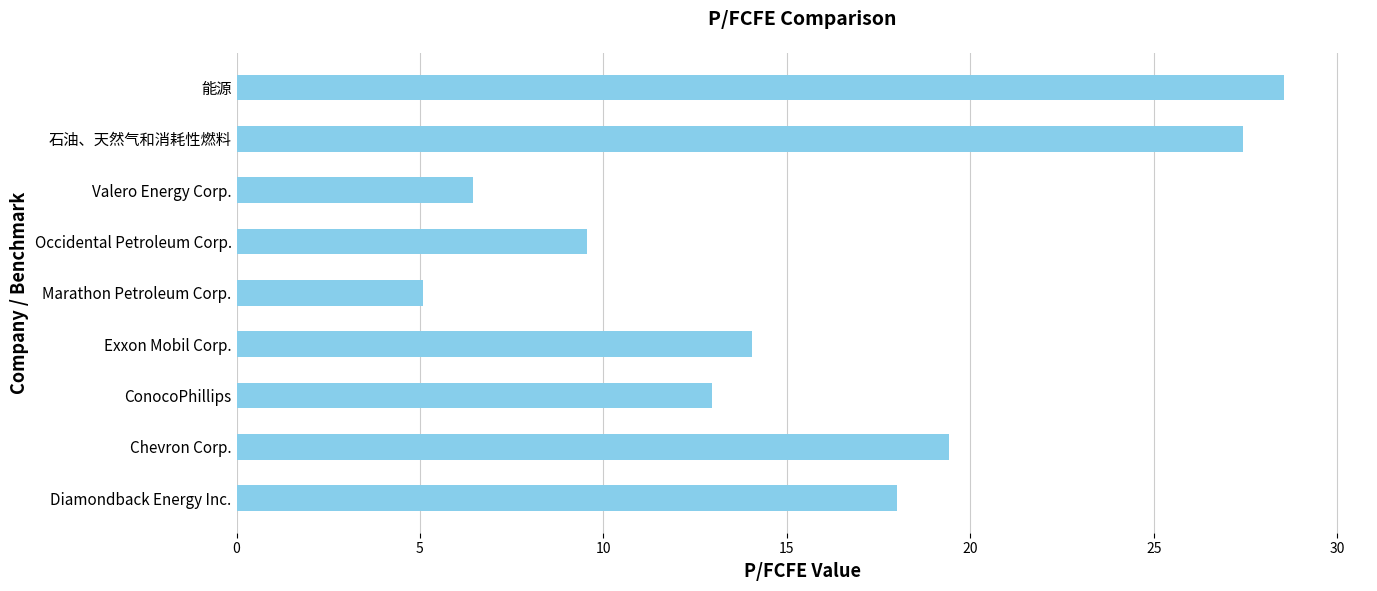

List the labels in order of value, smallest first.

Marathon Petroleum Corp., Valero Energy Corp., Occidental Petroleum Corp., ConocoPhillips, Exxon Mobil Corp., Diamondback Energy Inc., Chevron Corp., 石油、天然气和消耗性燃料, 能源